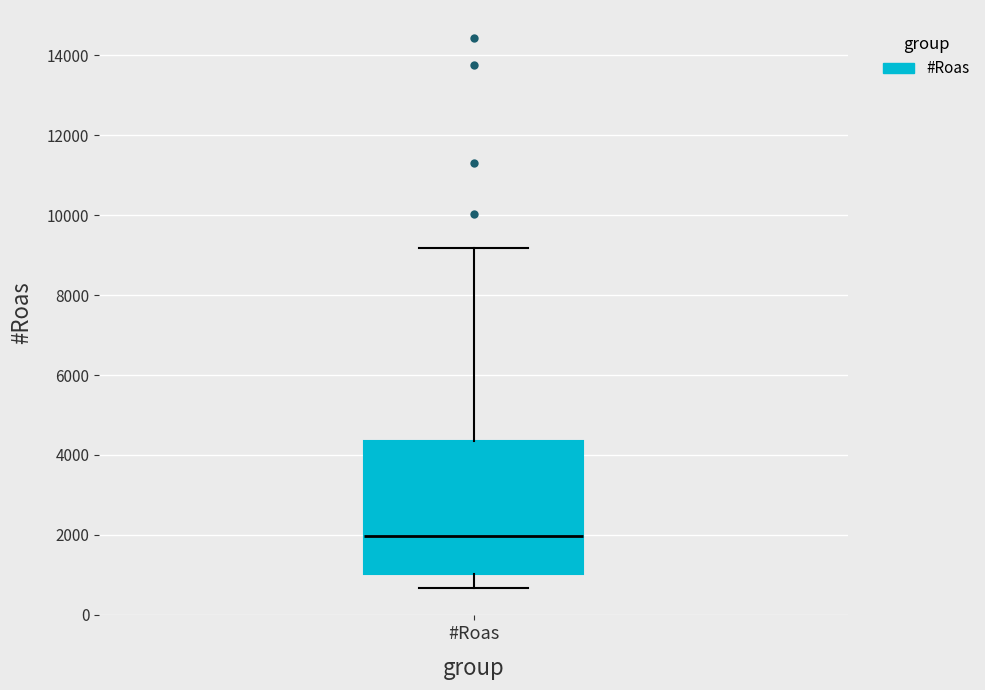

Where does the lower whisker of the box for #Roas end on the y-axis? The values are not printed on the chart, so give them approximately, as read against the axis.

600